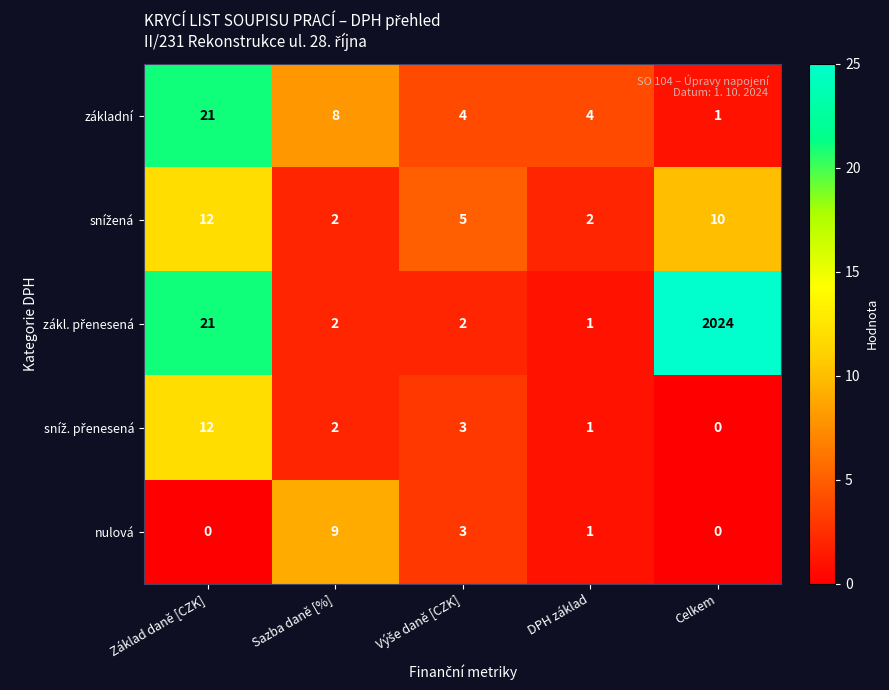

At which label does nulová first exceed 1?

Sazba daně [%]